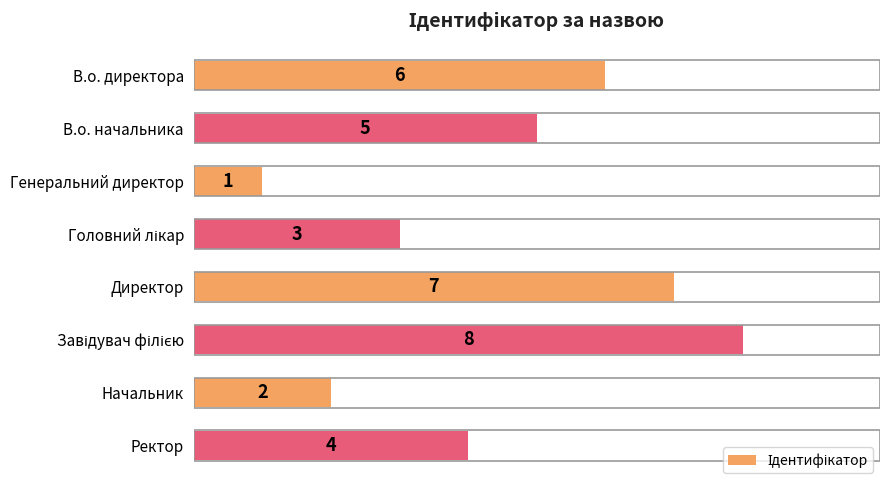

How many bars are there in total?

8